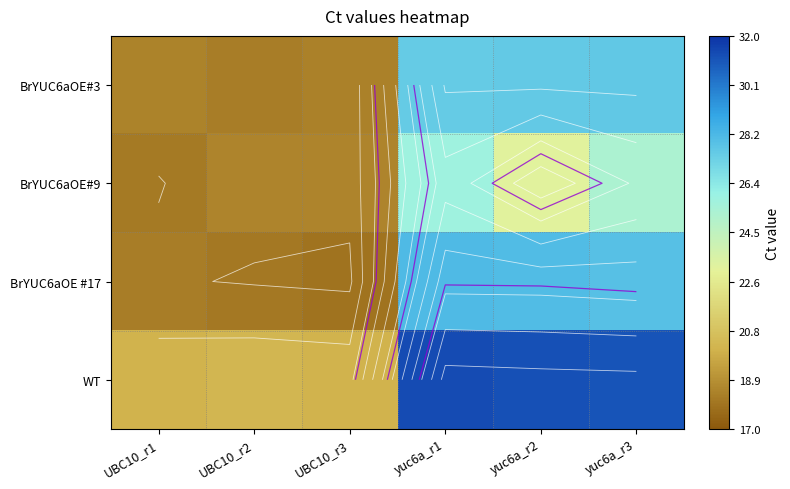

Is it true that BrYUC6aOE #17 equals 28.1 at yuc6a_r1?

True